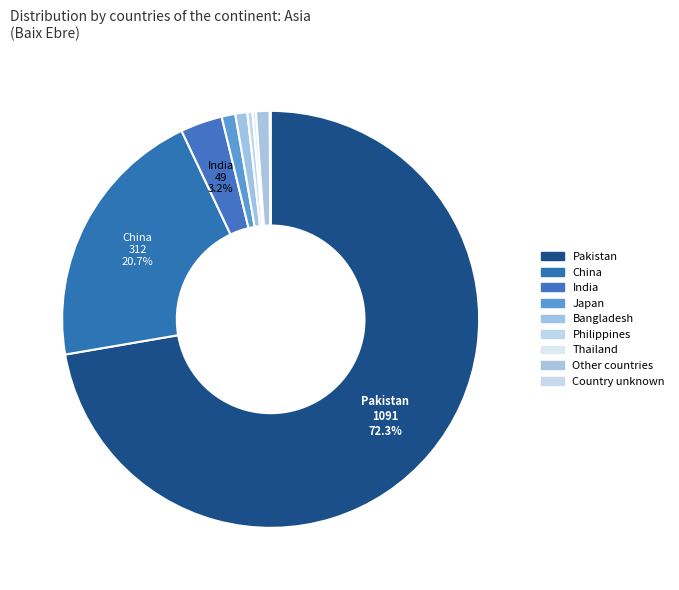

Rank the categories by value from lowest to highest.

Country unknown, Thailand, Philippines, Bangladesh, Japan, Other countries, India, China, Pakistan